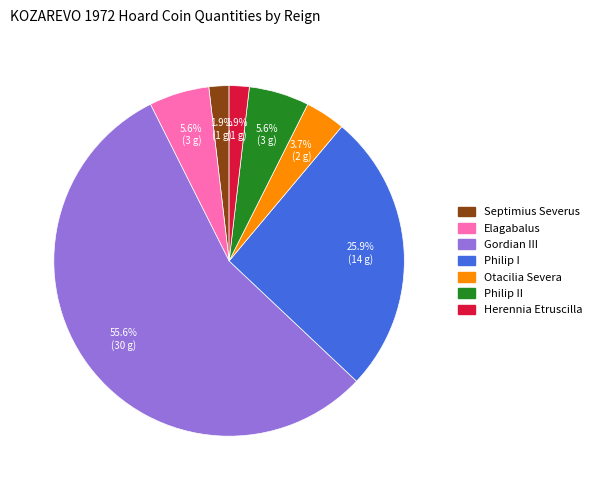

Which has a higher value, Elagabalus or Philip I?

Philip I